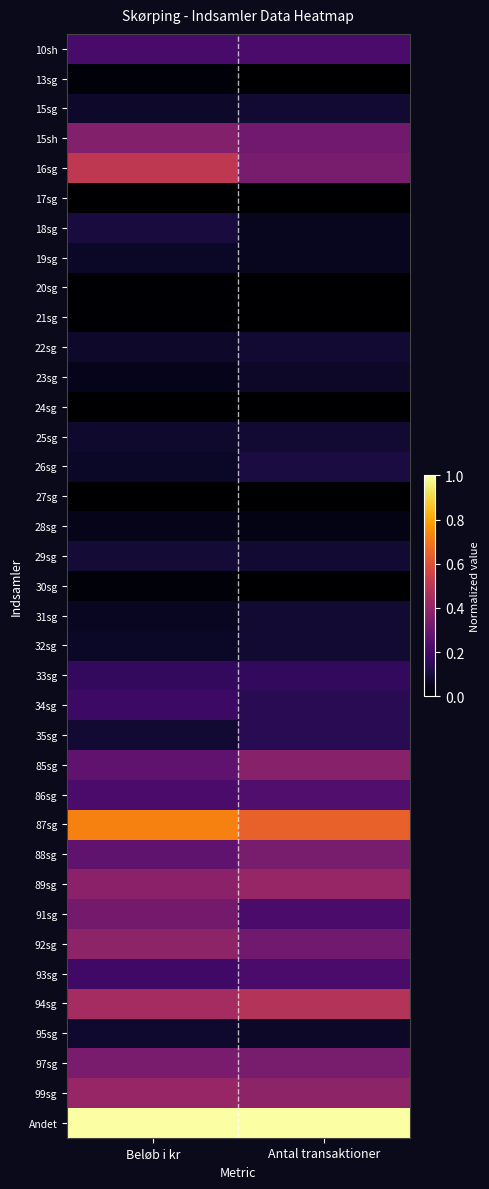

Rank the series at Antal transaktioner from highest to lowest value.

Andet, 87sg, 94sg, 89sg, 99sg, 85sg, 16sg, 88sg, 97sg, 15sh, 92sg, 86sg, 10sh, 91sg, 93sg, 33sg, 34sg, 35sg, 26sg, 15sg, 22sg, 25sg, 29sg, 31sg, 32sg, 23sg, 95sg, 18sg, 19sg, 28sg, 13sg, 17sg, 20sg, 21sg, 24sg, 27sg, 30sg